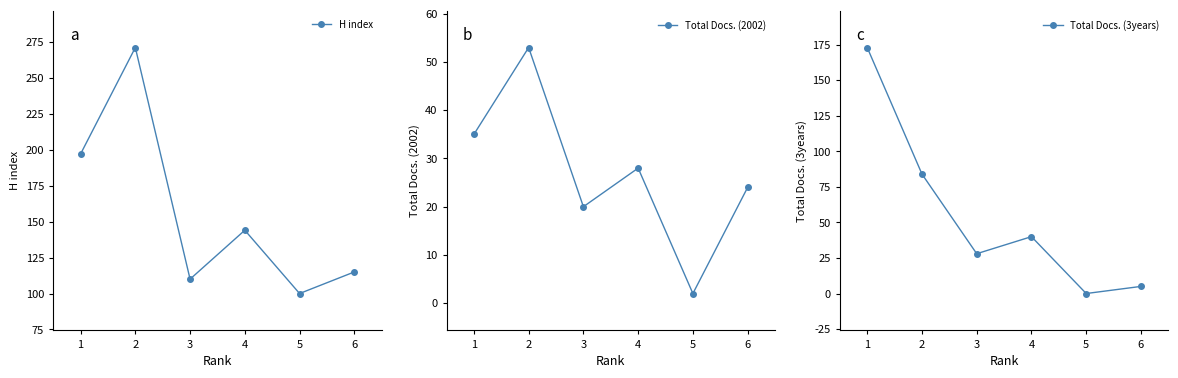

Reading left to right, transcribe all the data shown in this chart.

H index: 1=197	2=271	3=110	4=144	5=100	6=115
Total Docs. (2002): 1=35	2=53	3=20	4=28	5=2	6=24
Total Docs. (3years): 1=173	2=84	3=28	4=40	5=0	6=5